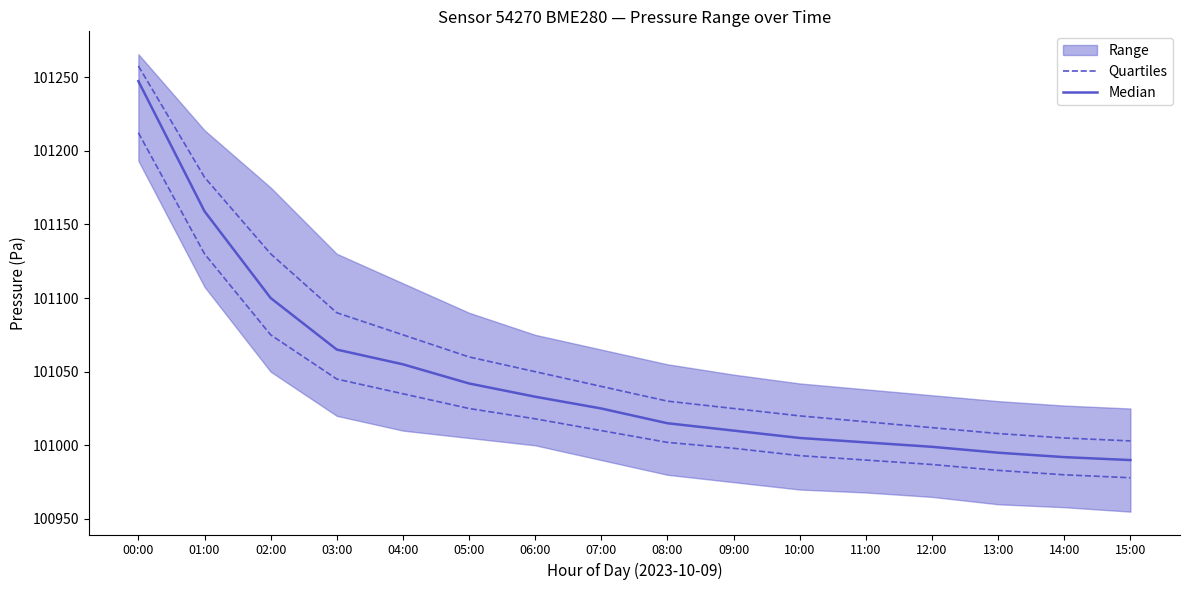

What position from the right is 12:00?

4